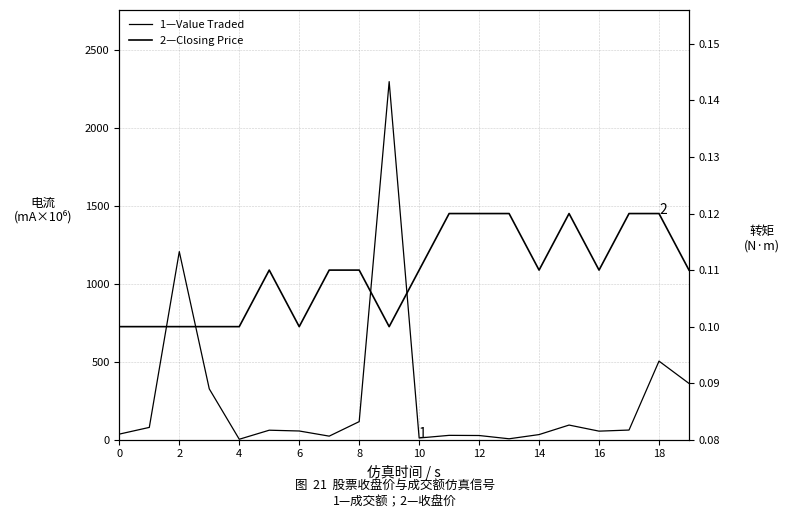

What is the difference between the maximum and minimum values in the Value Traded series?

2293.0